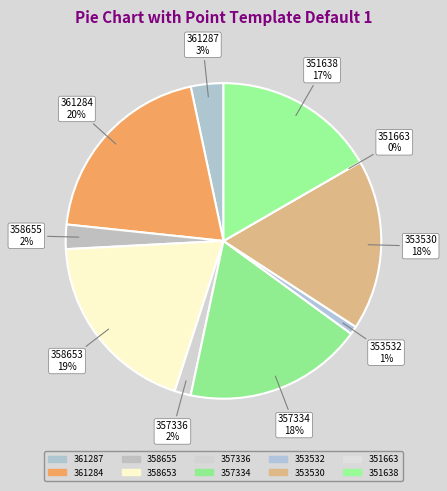

To the nearest percent, what is the difference between the 358655 and 351663 slice percentages?

2%